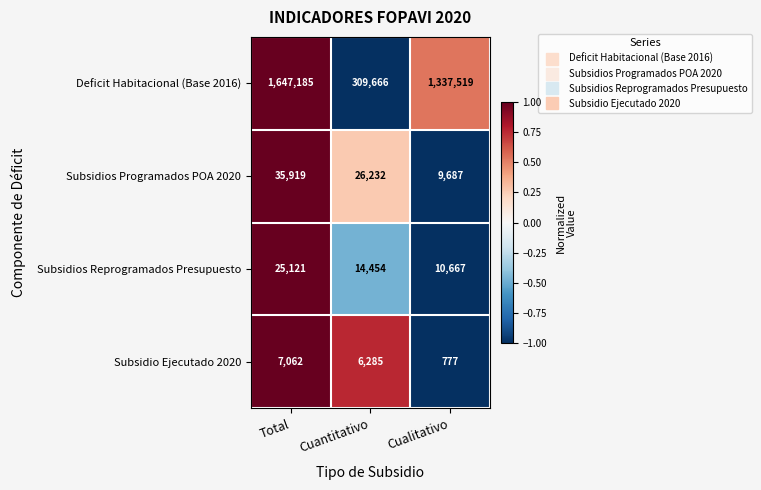

At which label does Subsidio Ejecutado 2020 reach its minimum?

Cualitativo